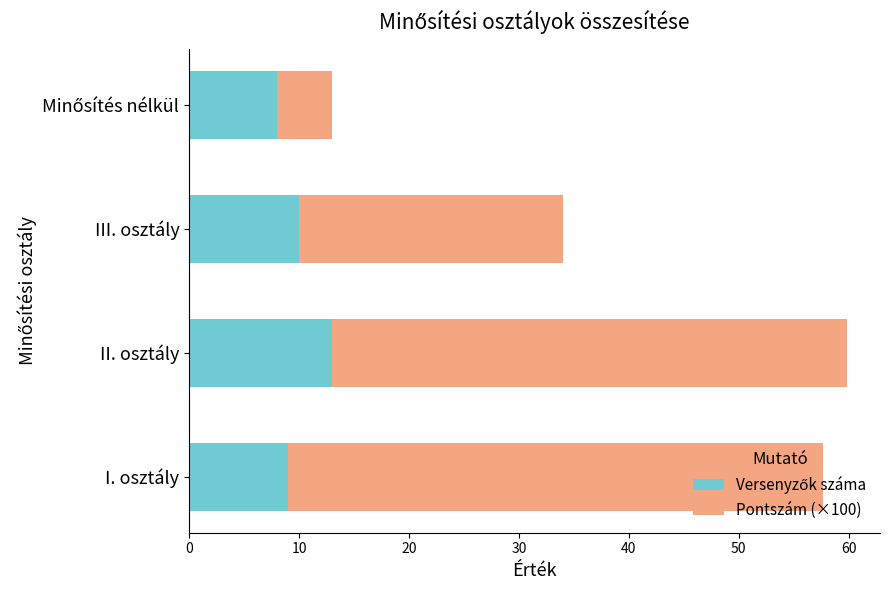

What is the total value across all series at III. osztály?

34.0